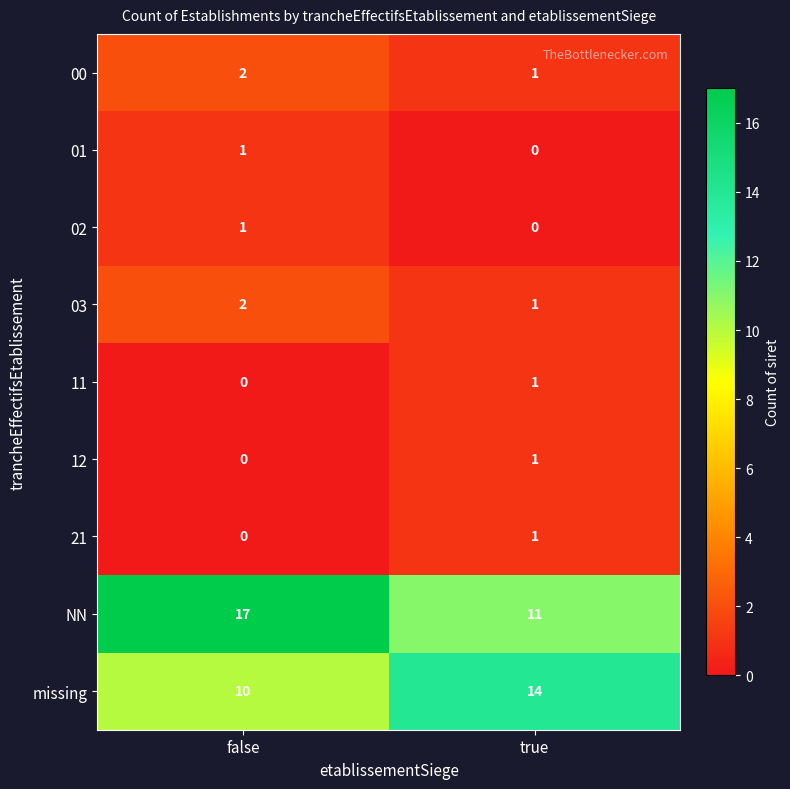

Which series changed the most between false and true?

NN